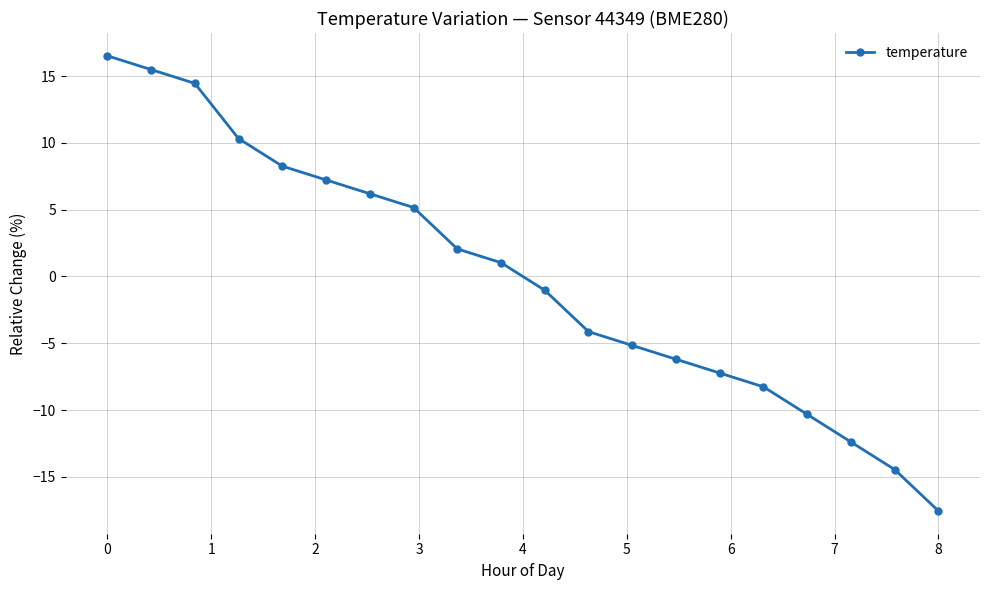

What is the greatest value displayed?

16.5